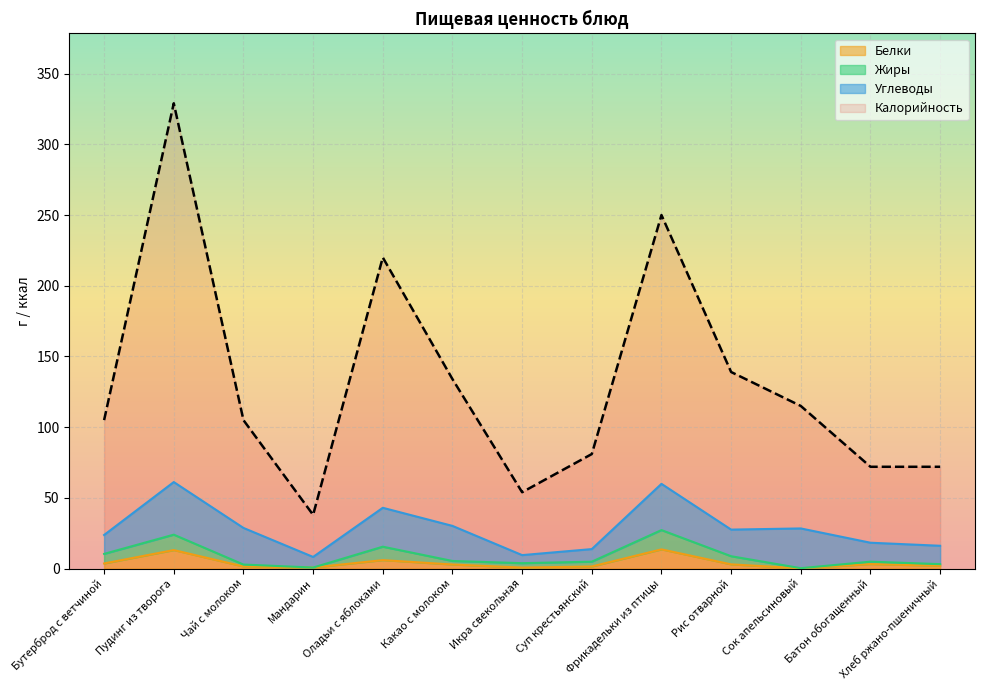

What is the smallest value displayed?

0.2